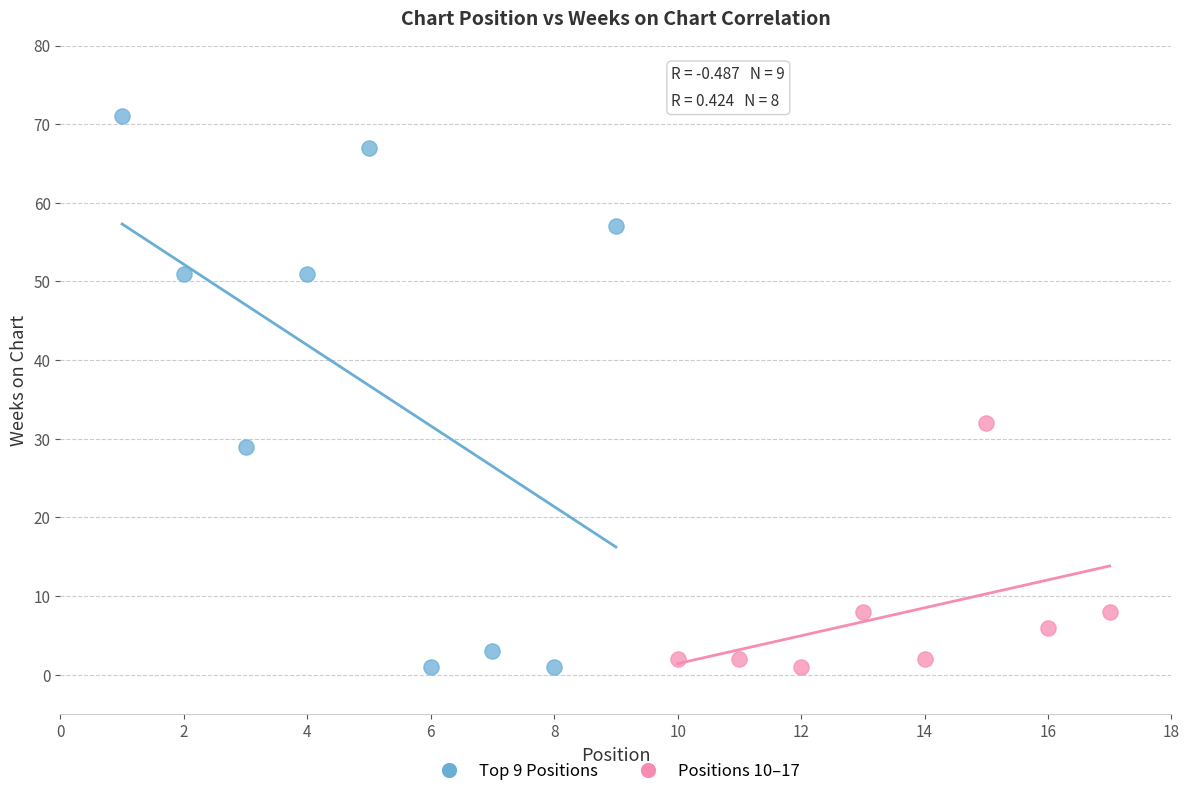

Which series reaches the maximum Y coordinate?

Top 9 Positions